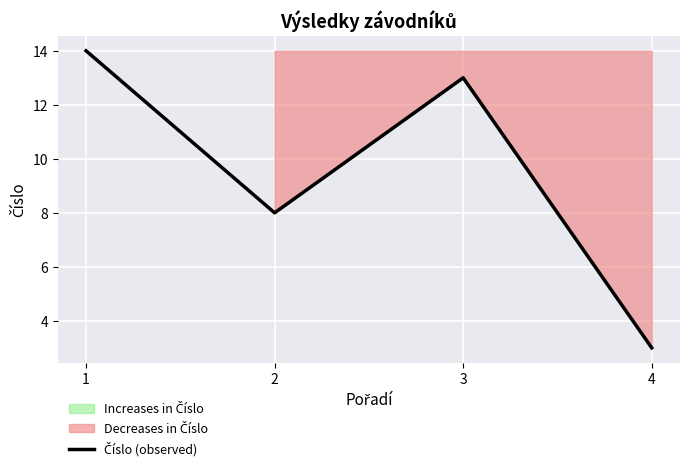

List the labels in order of value, smallest first.

4, 2, 3, 1